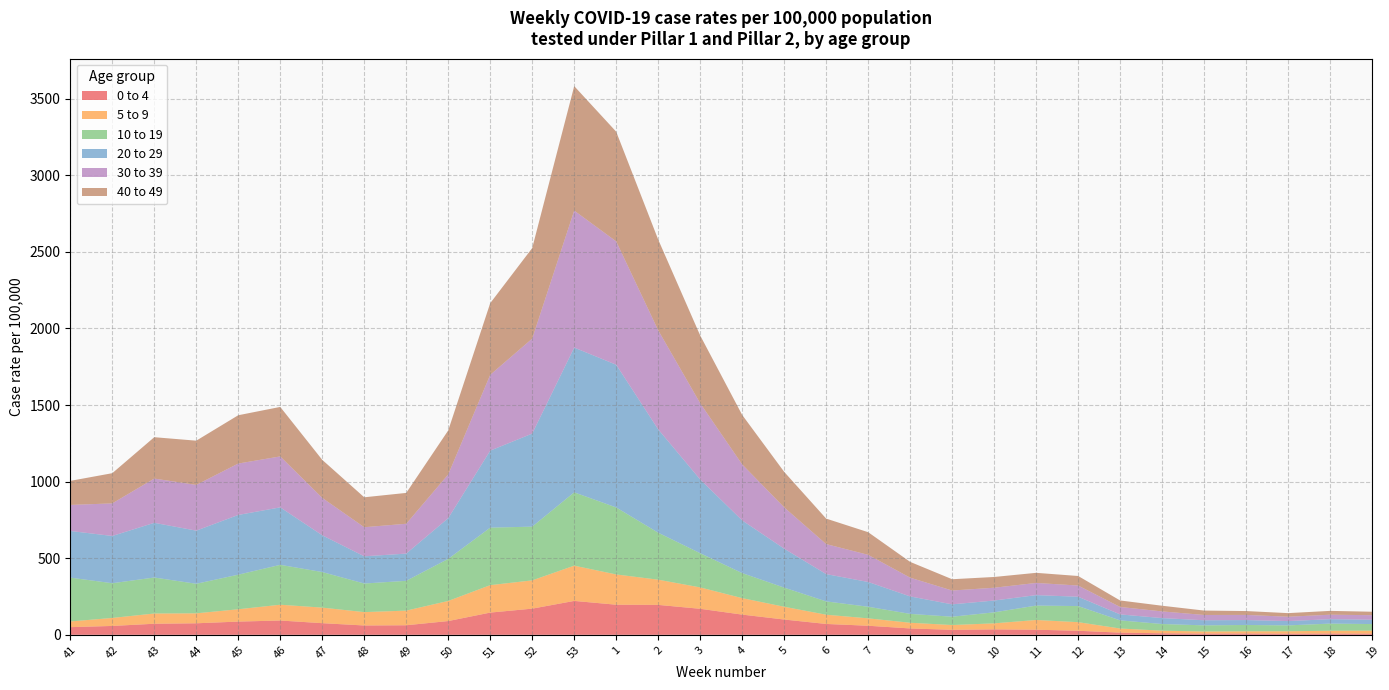

Reading left to right, what are all the values shown in this chart?

0 to 4: 41=50.0	42=57.9	43=72.2	44=75.2	45=86.3	46=93.4	47=76.0	48=60.9	49=62.4	50=89.8	51=145.1	52=170.8	53=221.3	1=196.5	2=195.3	3=169.9	4=131.9	5=99.8	6=70.9	7=59.2	8=41.6	9=32.6	10=35.4	11=33.3	12=26.5	13=14.1	14=10.1	15=8.3	16=8.7	17=7.4	18=8.2	19=7.9
5 to 9: 41=37.1	42=52.3	43=66.8	44=65.0	45=80.5	46=103.0	47=101.6	48=87.2	49=95.5	50=131.3	51=179.2	52=184.5	53=230.2	1=197.6	2=164.5	3=139.7	4=107.5	5=83.5	6=60.2	7=48.2	8=37.1	9=31.2	10=39.4	11=63.5	12=56.1	13=27.0	14=16.9	15=13.3	16=14.2	17=15.8	18=18.3	19=19.3
10 to 19: 41=286.2	42=226.6	43=235.0	44=192.8	45=225.8	46=260.3	47=232.2	48=186.7	49=194.5	50=274.6	51=375.3	52=350.7	53=478.6	1=437.3	2=306.8	3=223.2	4=163.5	5=124.9	6=87.0	7=75.8	8=57.9	9=54.2	10=71.8	11=94.1	12=105.0	13=53.1	14=43.5	15=40.1	16=41.4	17=38.4	18=46.5	19=42.9
20 to 29: 41=304.6	42=308.5	43=357.0	44=346.9	45=389.8	46=375.2	47=239.9	48=177.7	49=177.8	50=265.7	51=502.7	52=607.5	53=944.8	1=931.6	2=674.6	3=481.2	4=343.9	5=254.2	6=178.2	7=161.7	8=114.0	9=80.7	10=77.2	11=68.2	12=61.0	13=39.0	14=38.7	15=33.2	16=32.1	17=28.1	18=28.9	19=28.4
30 to 39: 41=169.9	42=212.7	43=288.9	44=298.5	45=335.6	46=332.6	47=244.1	48=189.8	49=194.8	50=285.4	51=494.9	52=620.0	53=894.2	1=805.1	2=646.6	3=497.6	4=365.5	5=269.6	6=196.0	7=177.1	8=122.3	9=90.3	10=83.5	11=79.5	12=73.1	13=48.5	14=43.6	15=34.6	16=33.6	17=28.4	18=29.3	19=29.6
40 to 49: 41=157.0	42=197.2	43=270.0	44=288.7	45=315.3	46=323.0	47=248.3	48=195.4	49=201.4	50=287.2	51=467.7	52=591.0	53=812.5	1=716.1	2=592.4	3=442.5	4=322.9	5=231.8	6=166.3	7=147.8	8=103.1	9=73.7	10=70.2	11=66.0	12=62.3	13=42.5	14=37.1	15=28.7	16=25.2	17=23.6	18=24.9	19=22.5